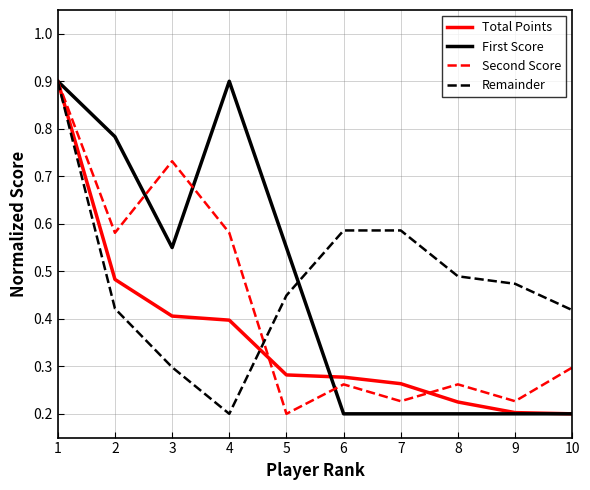

What is the maximum value shown in the chart?

0.9